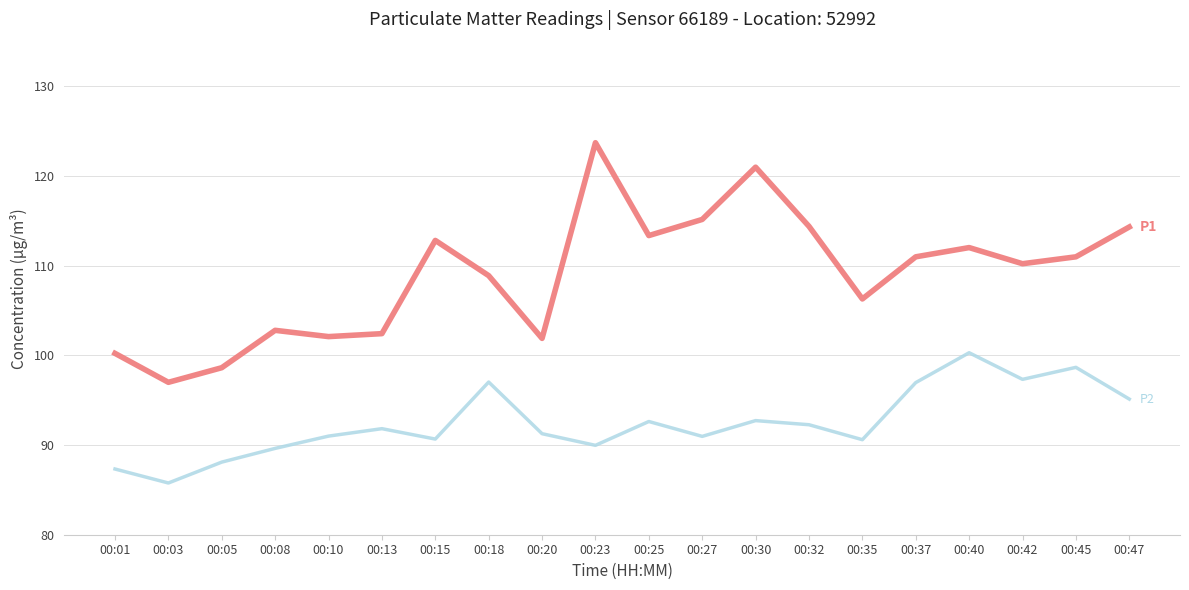

What is the minimum value shown in the chart?

85.8